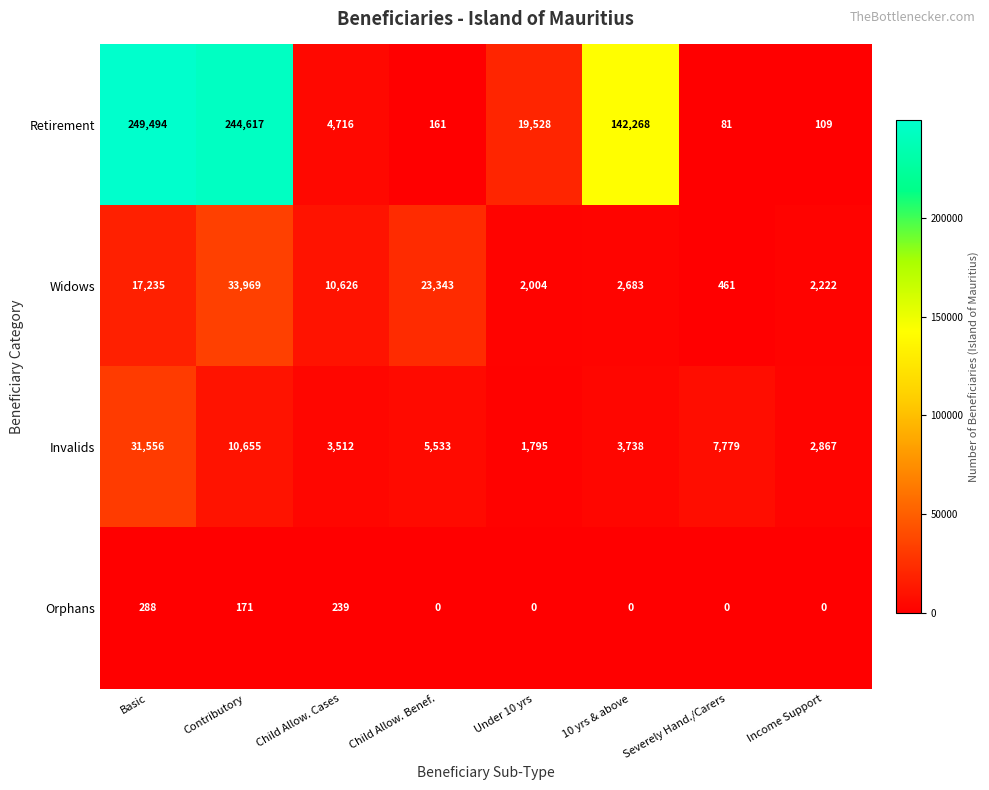

List the series in order of their peak value, highest first.

Retirement, Widows, Invalids, Orphans